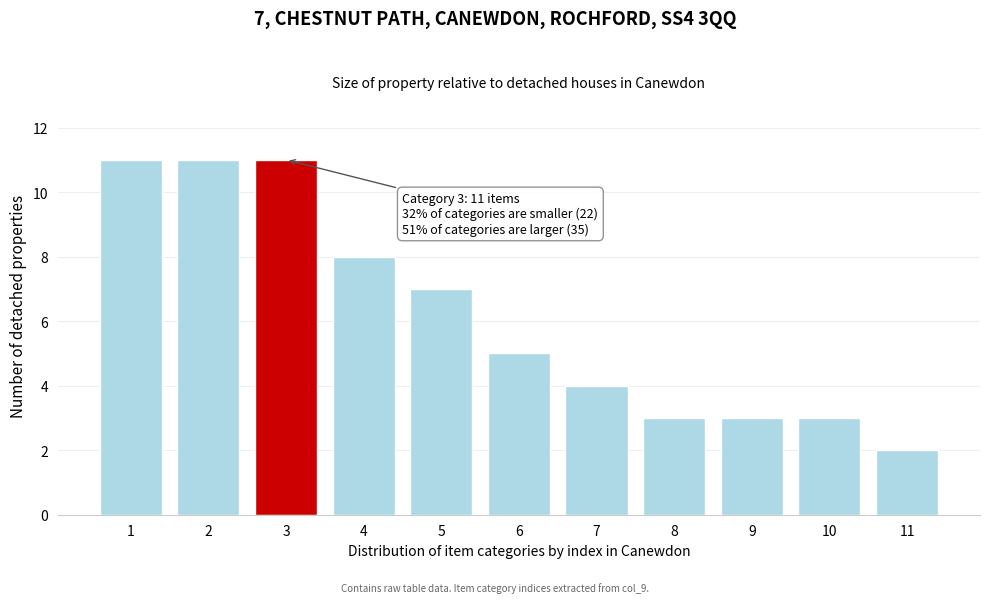

Reading left to right, what are all the values shown in this chart?

11	11	11	8	7	5	4	3	3	3	2